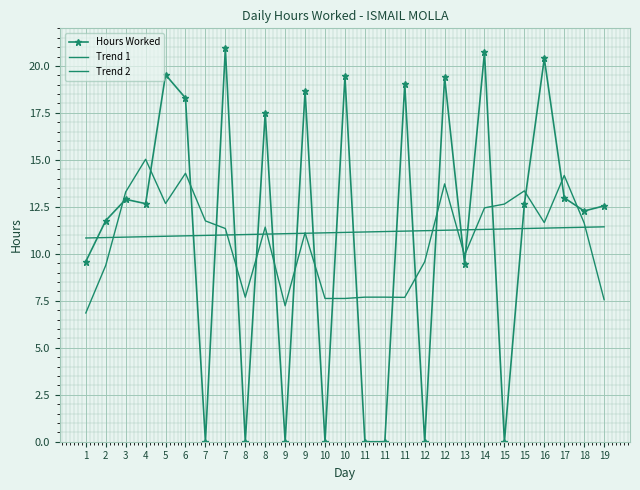

List the labels in order of Trend 1 value, largest first.

19, 18, 17, 16, 15, 15, 14, 13, 12, 12, 11, 11, 11, 10, 10, 9, 9, 8, 8, 7, 7, 6, 5, 4, 3, 2, 1